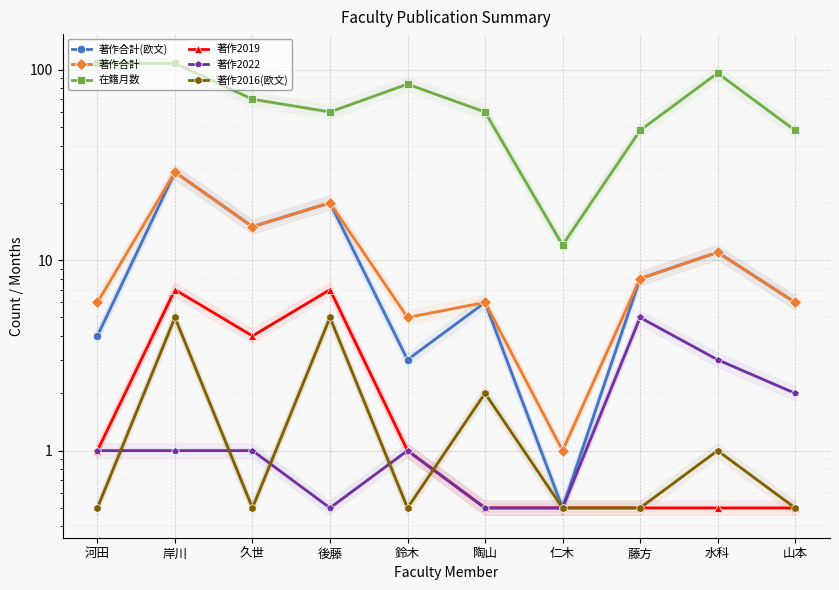

How many 著作2016(欧文) values are between 0 and 2?

8